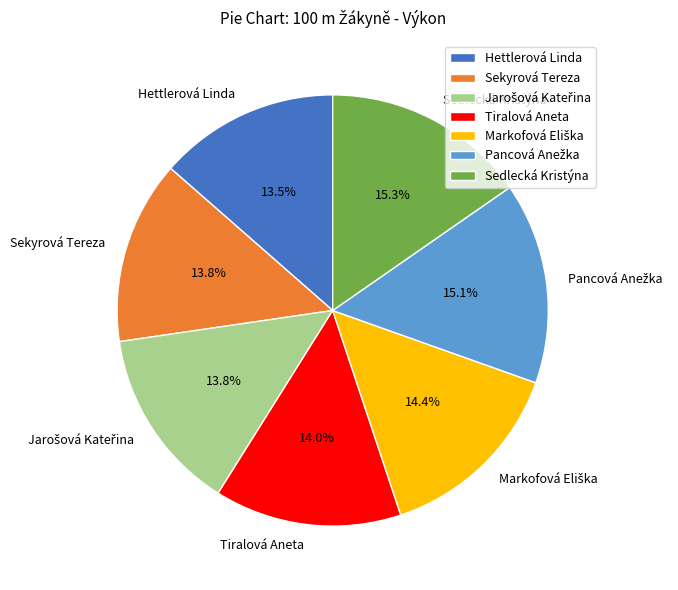

True or false: Hettlerová Linda accounts for 20% of the total.

False